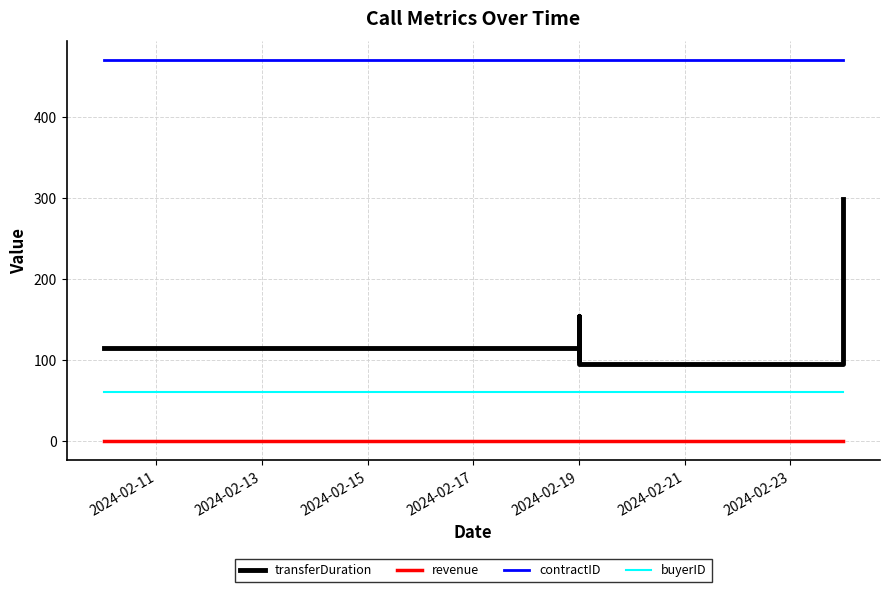

What is the average value of the contractID series?

470.0